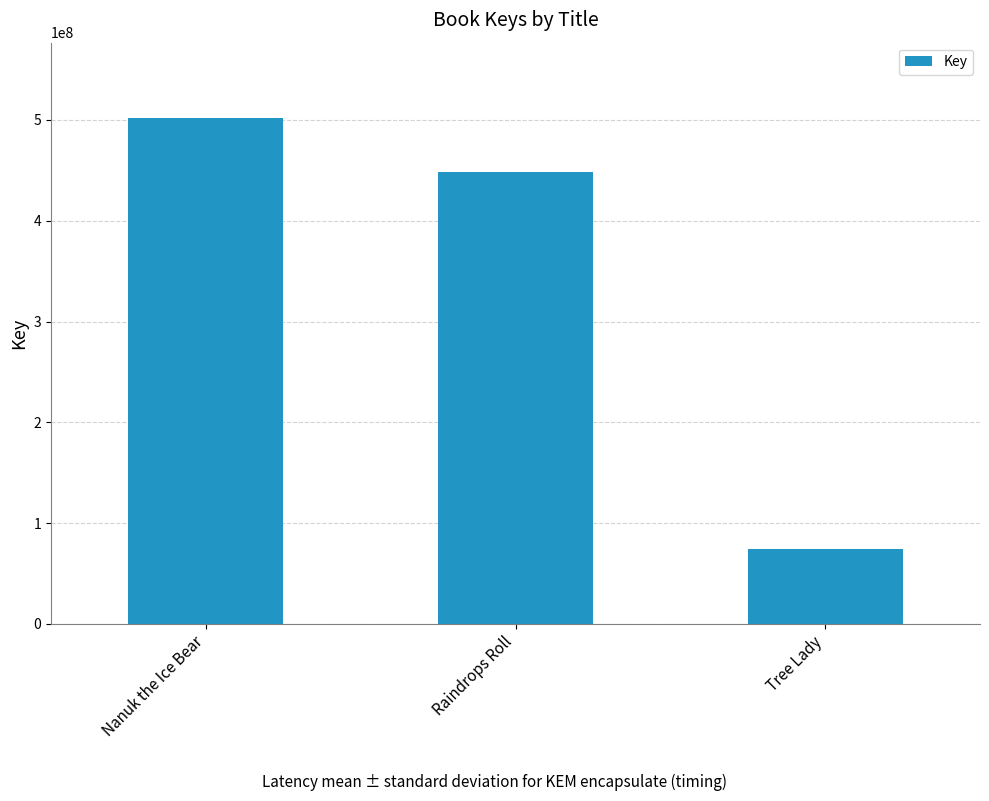

Count the number of categories in the chart.

3